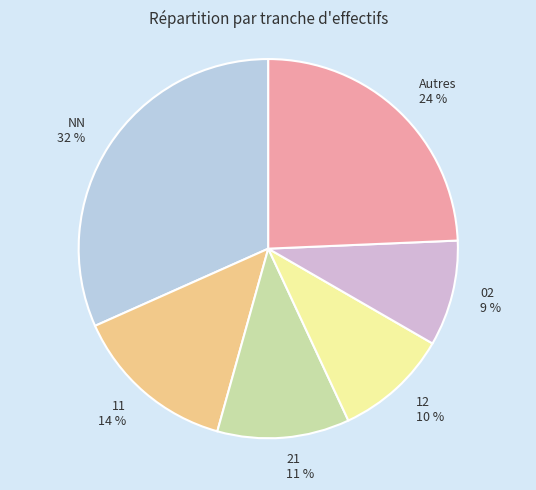

To the nearest percent, what percentage of the pie is 11 14 %?

14%